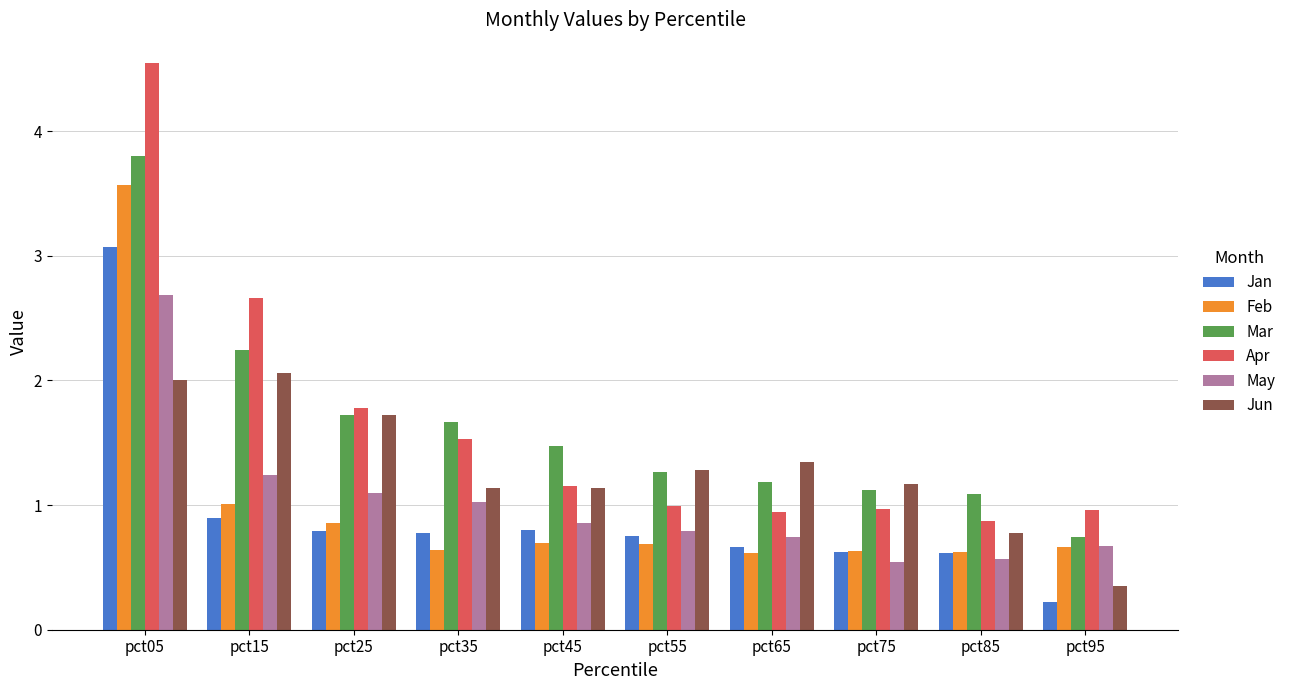

Rank the series by their maximum value, from lowest to highest.

Jun, May, Jan, Feb, Mar, Apr